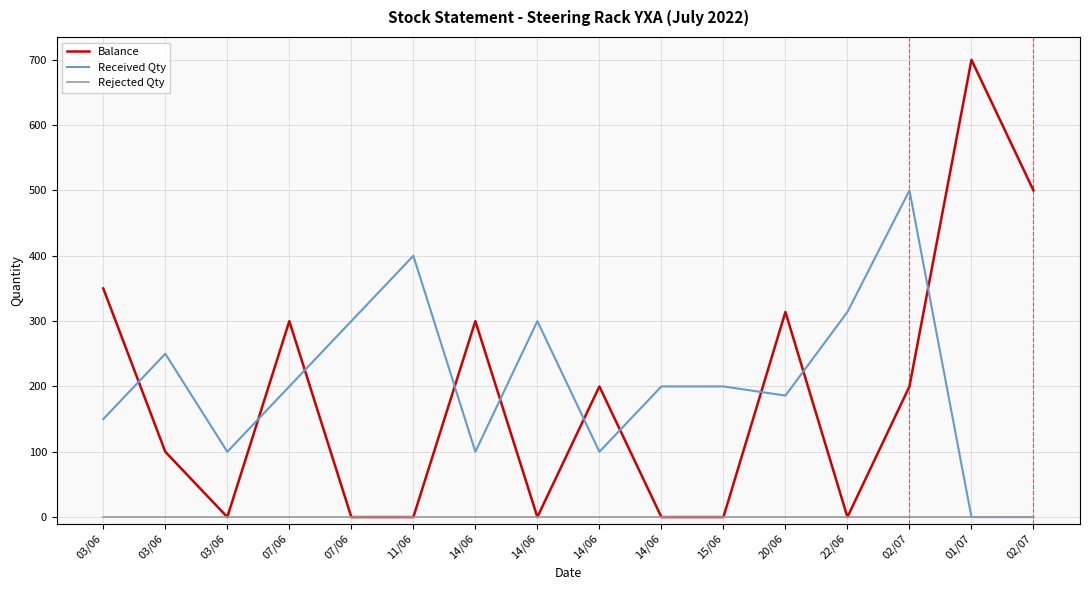

Count the number of data series in this chart.

3